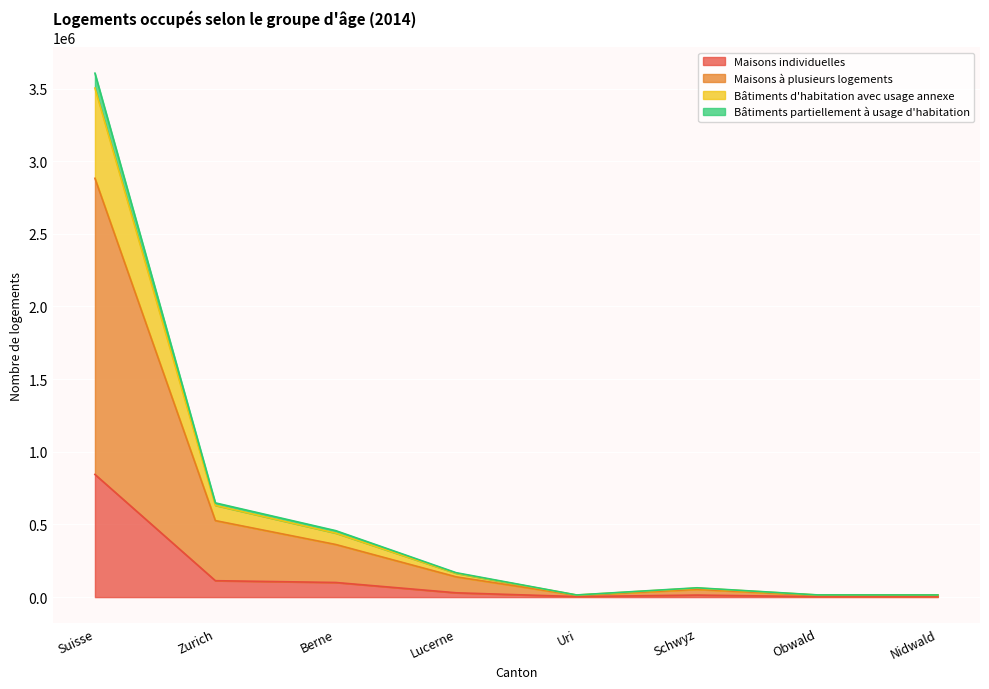

At which category is the sum across all series the highest?

Suisse